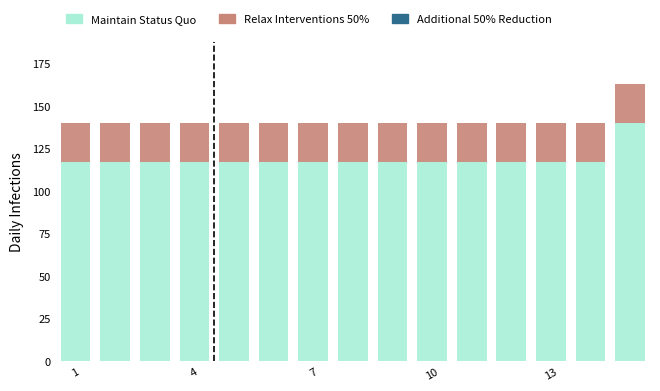

Reading left to right, what are the values for Maintain Status Quo?

117.5	117.5	117.5	117.5	117.5	117.5	117.5	117.5	117.5	117.5	117.5	117.5	117.5	117.5	140.3